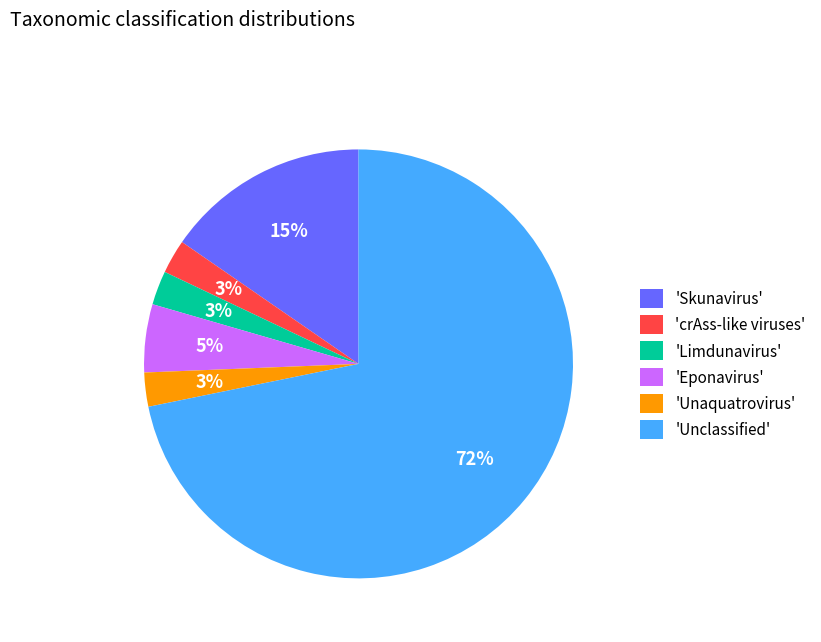

Which has a higher value, 'crAss-like viruses' or 'Eponavirus'?

'Eponavirus'